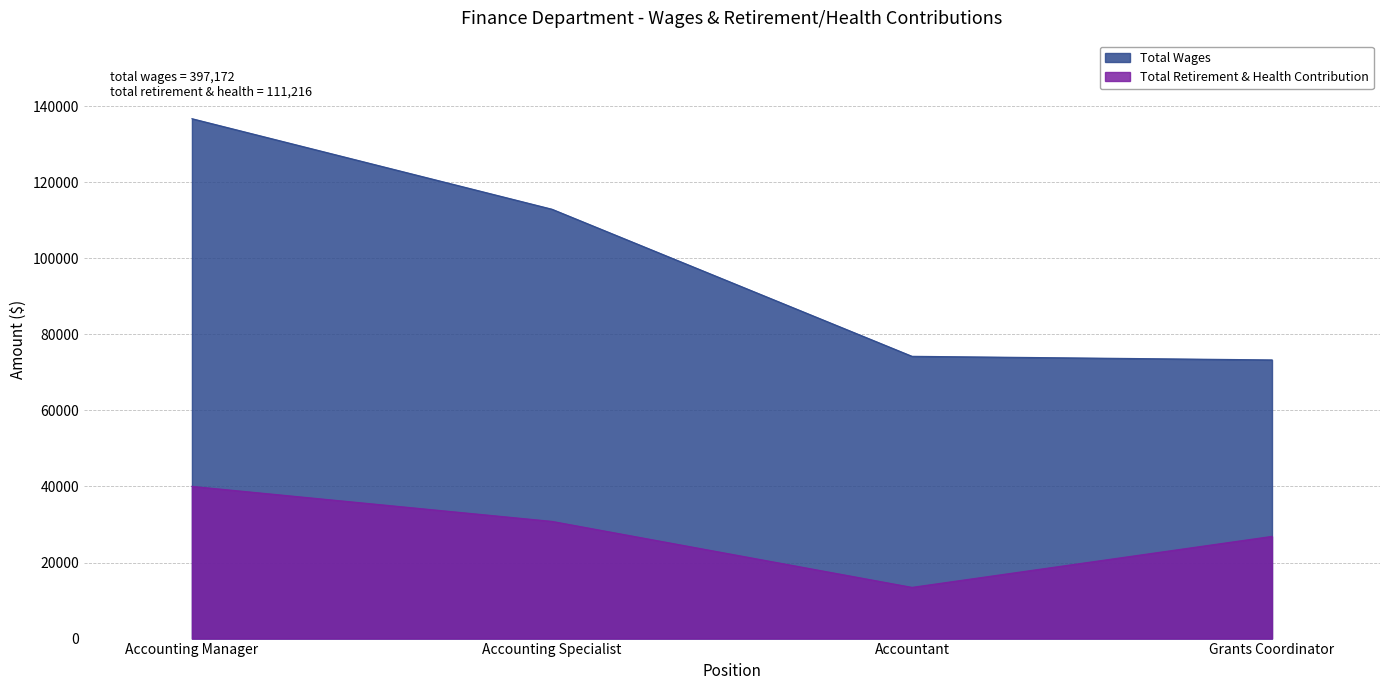

List the series in order of their overall mean, highest first.

Total Wages, Total Retirement & Health Contribution